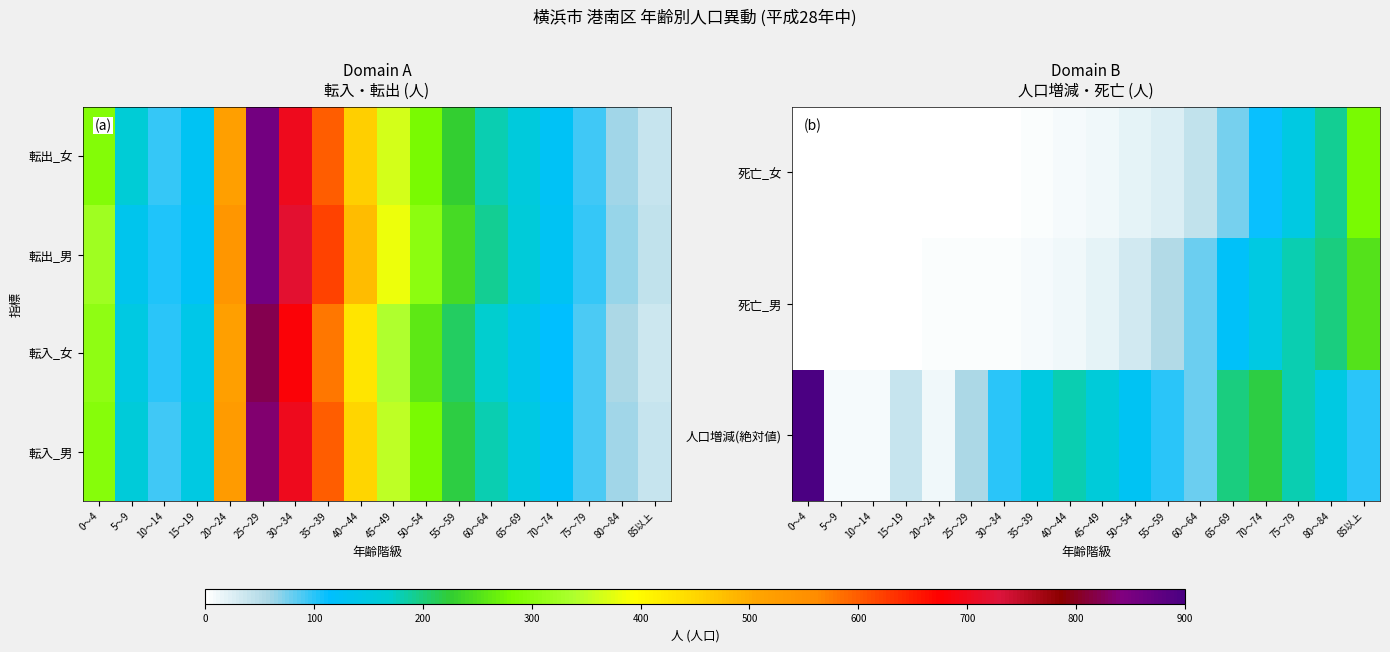

Where is 転出_女 nearest to the value 449?

40～44